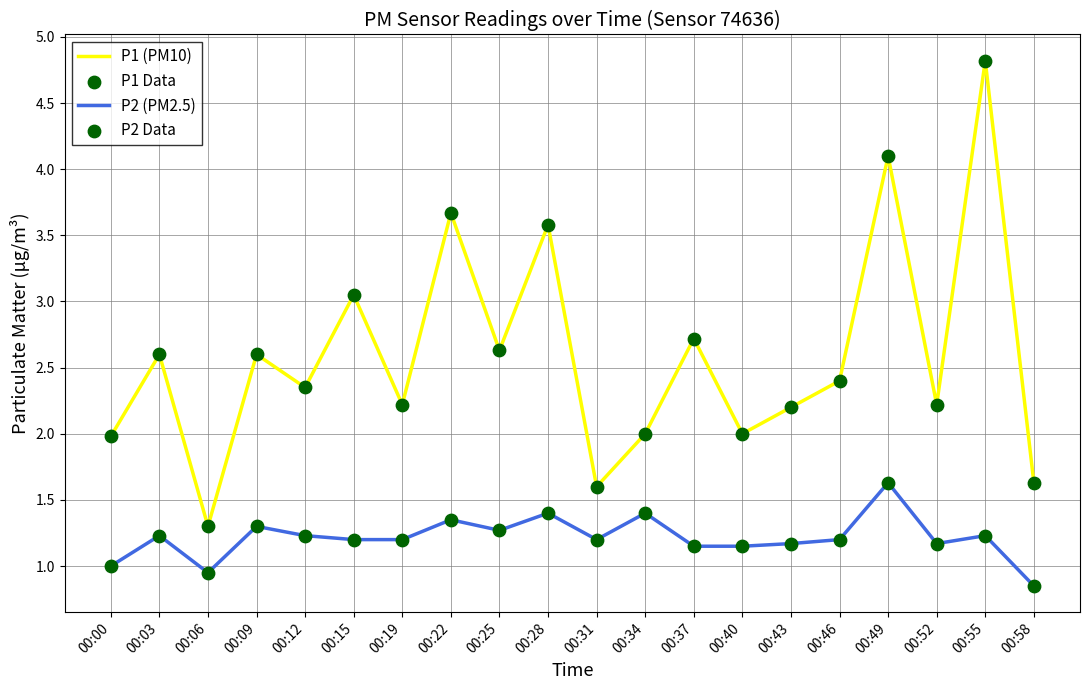

What is the spread (max minus min) of values at 00:00?

1.0